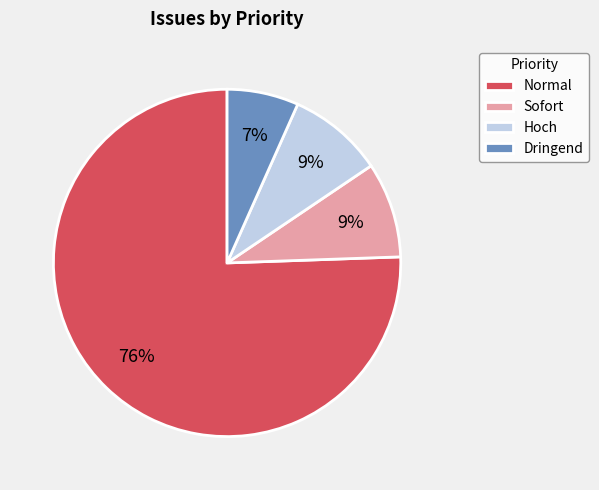

Is there any slice that represents more than half of the pie?

Yes